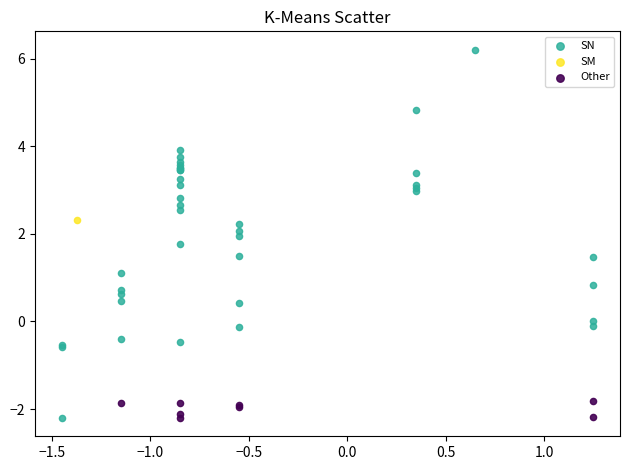

What are all the series names shown in the legend?

SN, SM, Other